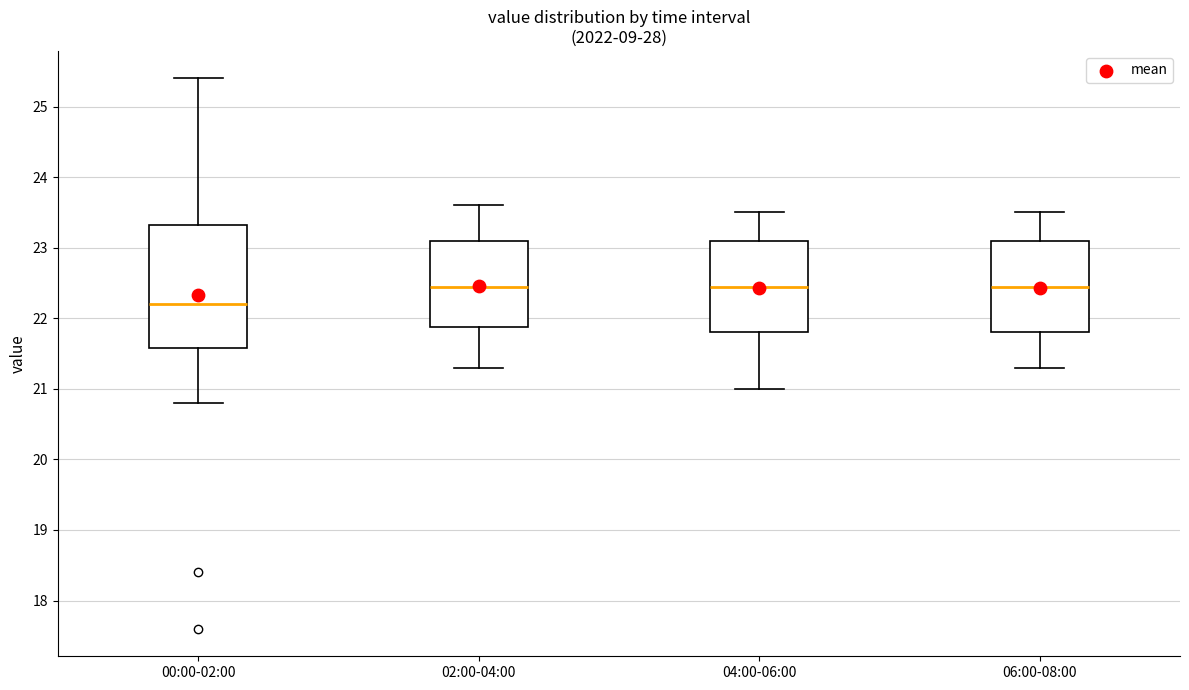

Which box's median line is the lowest?

00:00-02:00